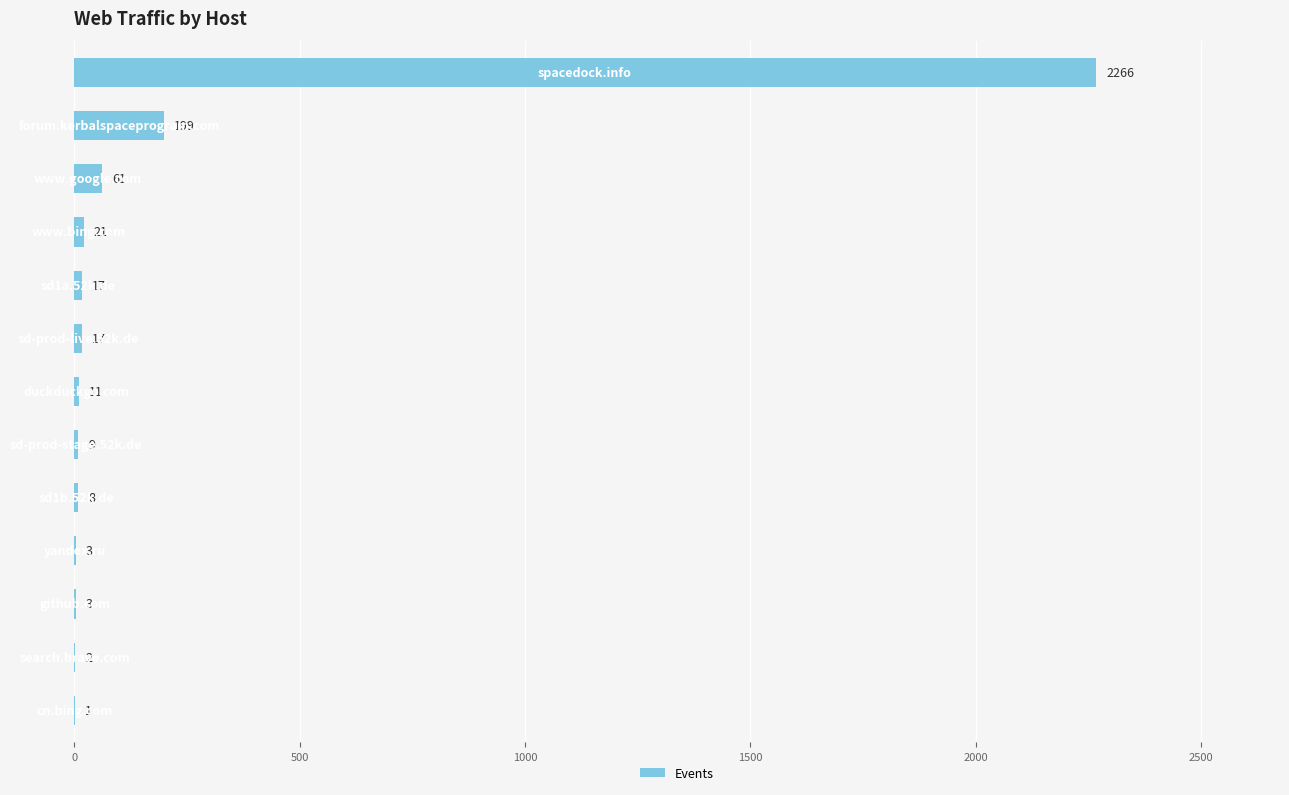

Does the chart contain stacked bars?

No